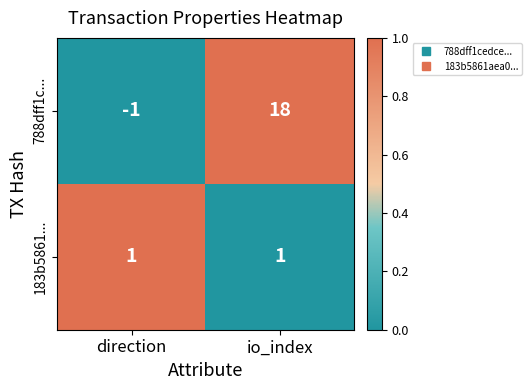

What is the difference between the 788dff1c... values at io_index and direction?

19